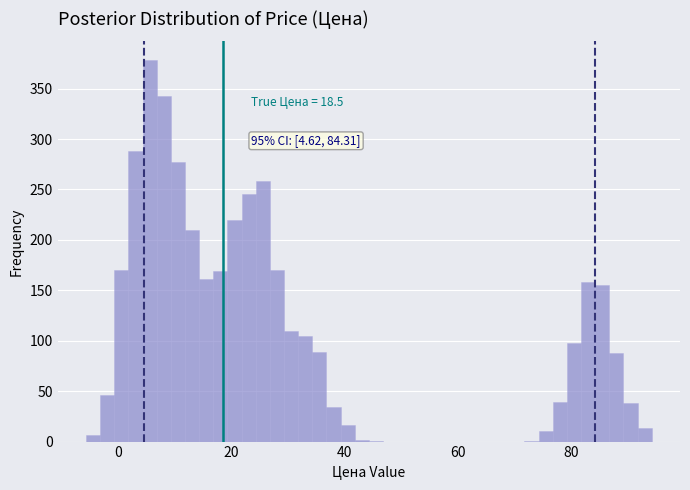

Around what value on the x-axis is the tallest bar? Give the approximate position of its centre, as read against the axis.

6